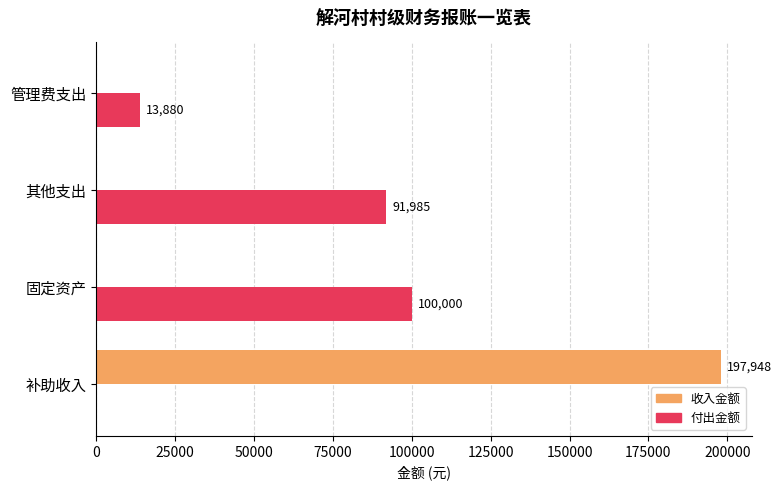

What is the sum of all 收入金额 values?

197948.0